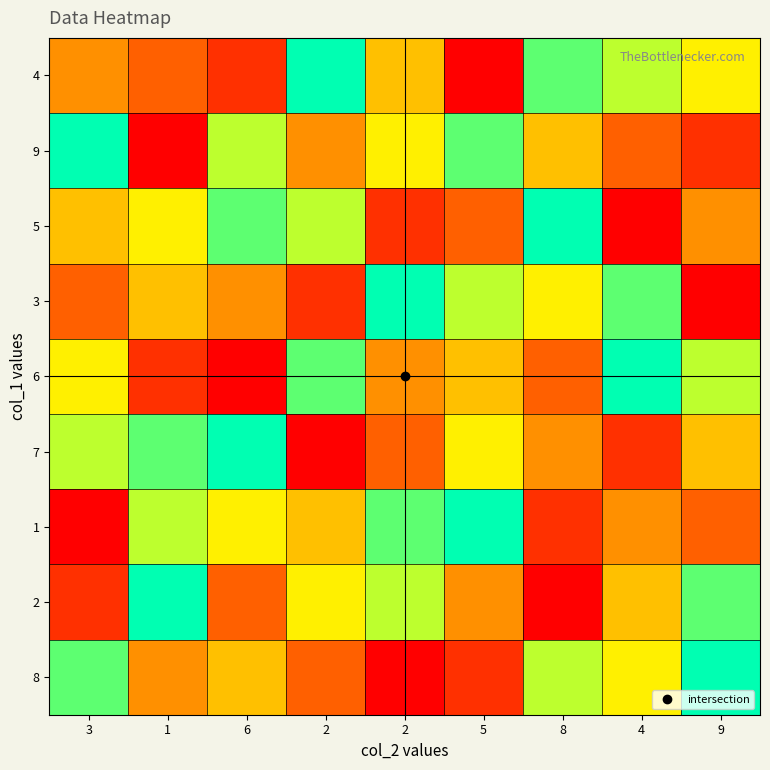

What is the difference between the highest and lowest values at 4?

8